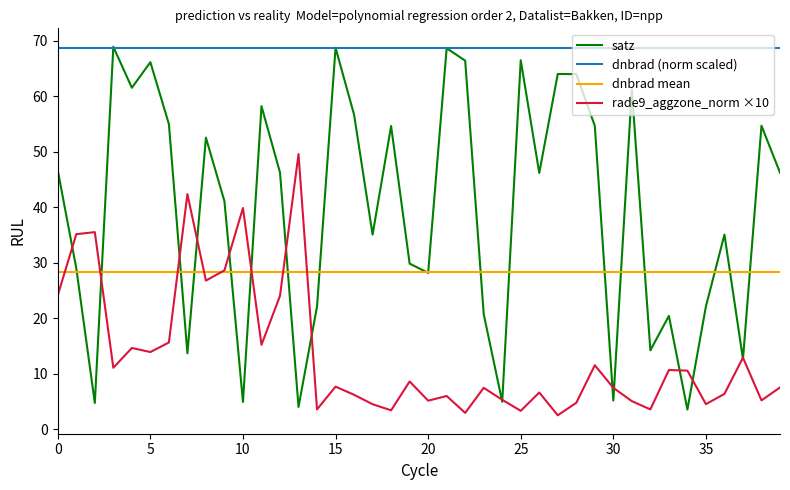

What is the lowest value of the dnbrad mean series?

28.4